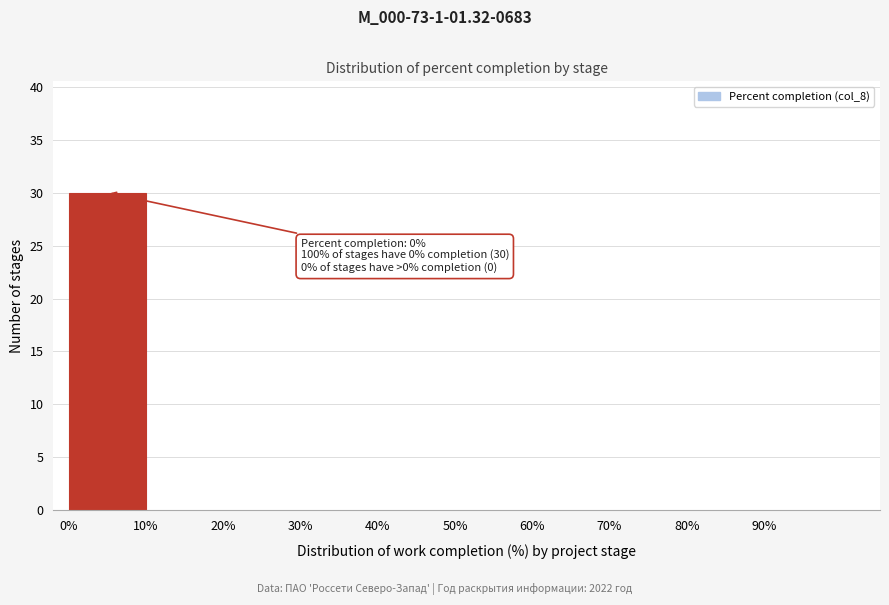

Over which range of the x-axis is the bar tallest?

0 to 10